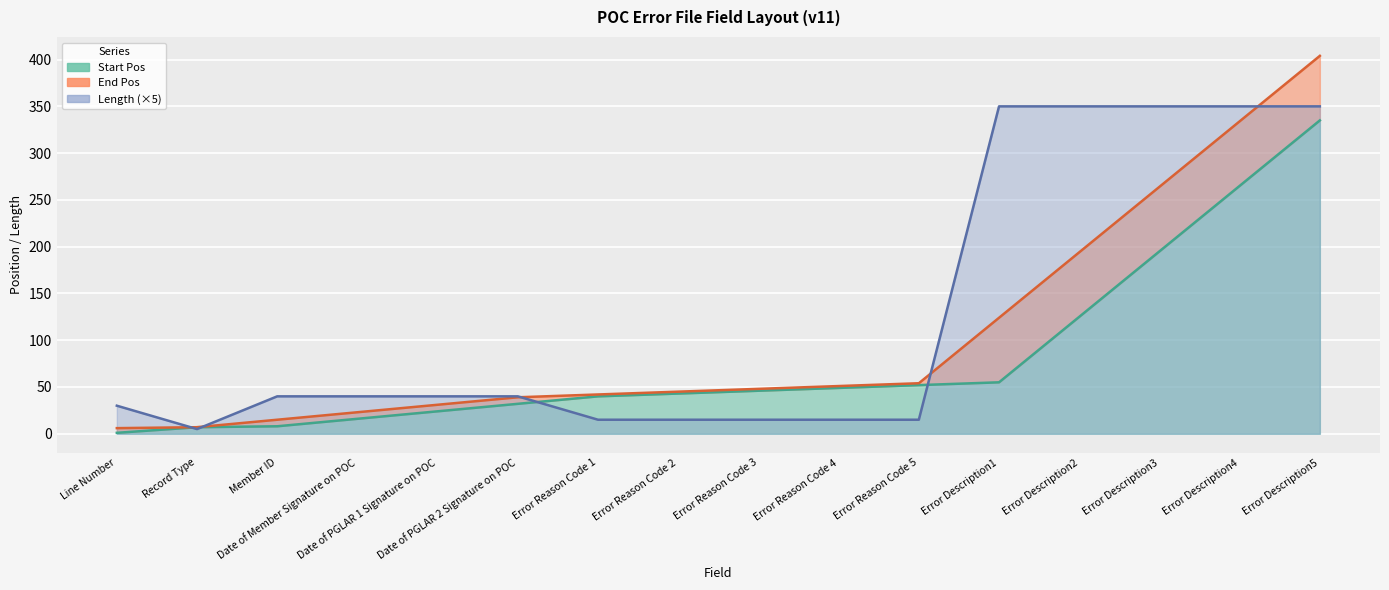

Where is the first local minimum for Length?

Record Type